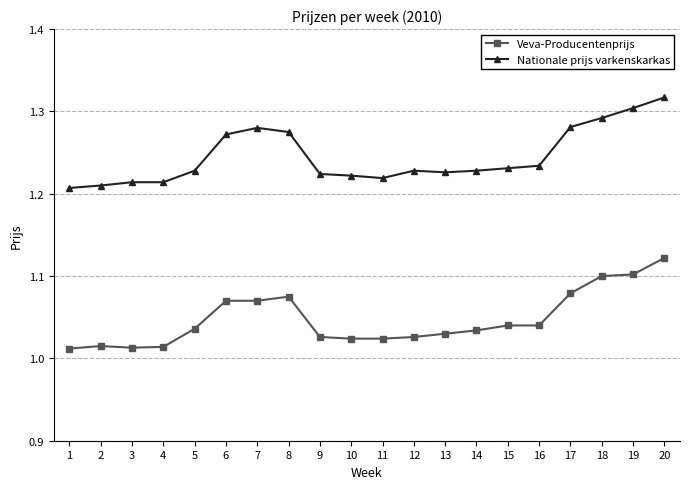

List the series in order of their peak value, lowest first.

Veva-Producentenprijs, Nationale prijs varkenskarkas